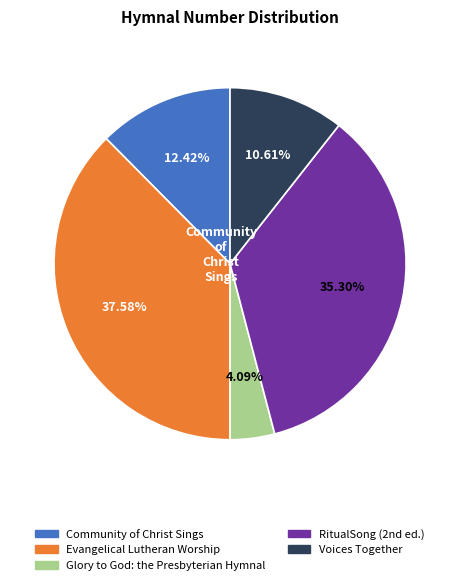

To the nearest percent, what is the average slice percentage?

20%